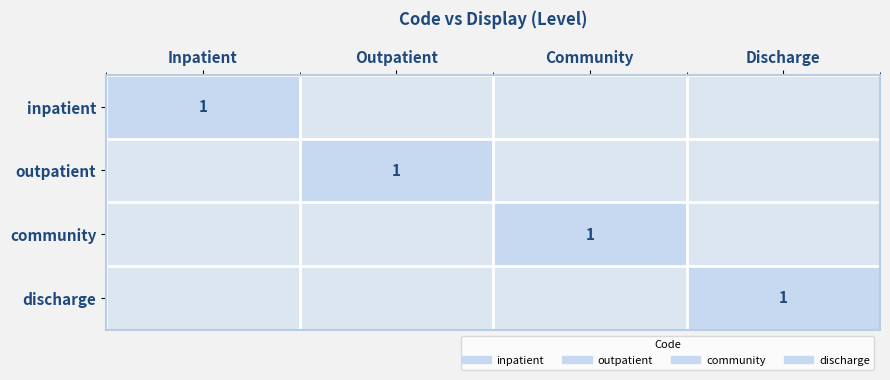

At which category is the sum across all series the highest?

Inpatient